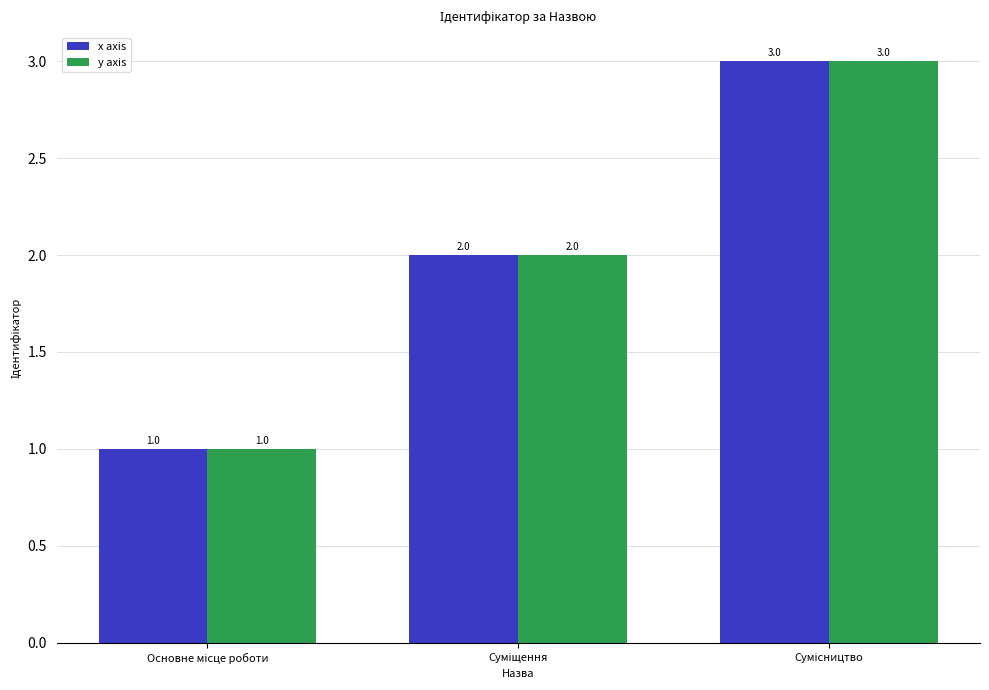

What is the value of the x axis bar at the 2nd from the left?

2